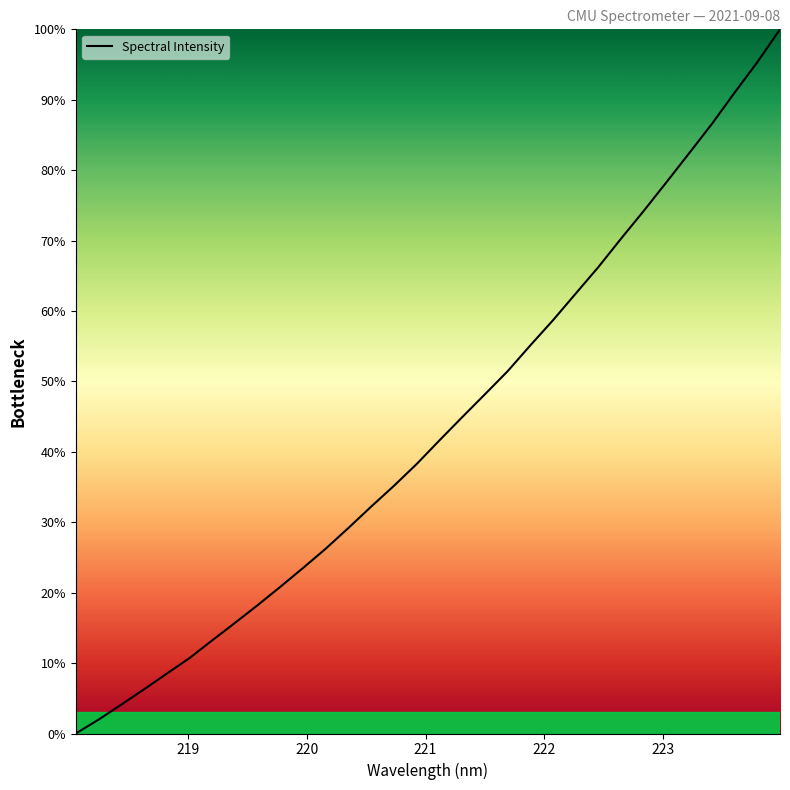

What is the maximum value shown in the chart?

100.0